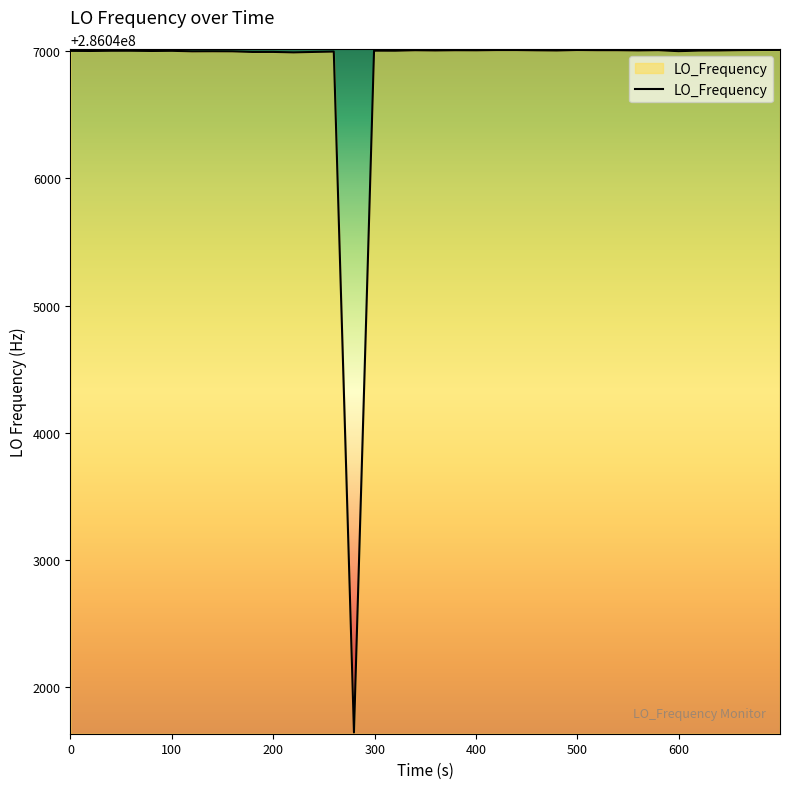

What is the smallest value displayed?

286041645.8